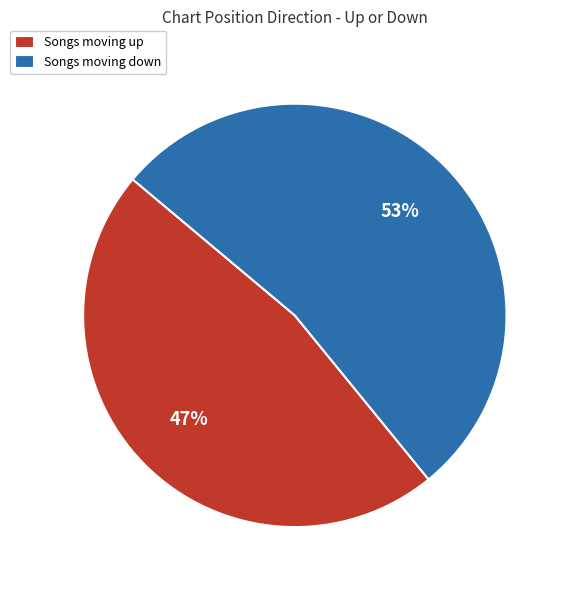

True or false: Songs moving down accounts for 53% of the total.

True